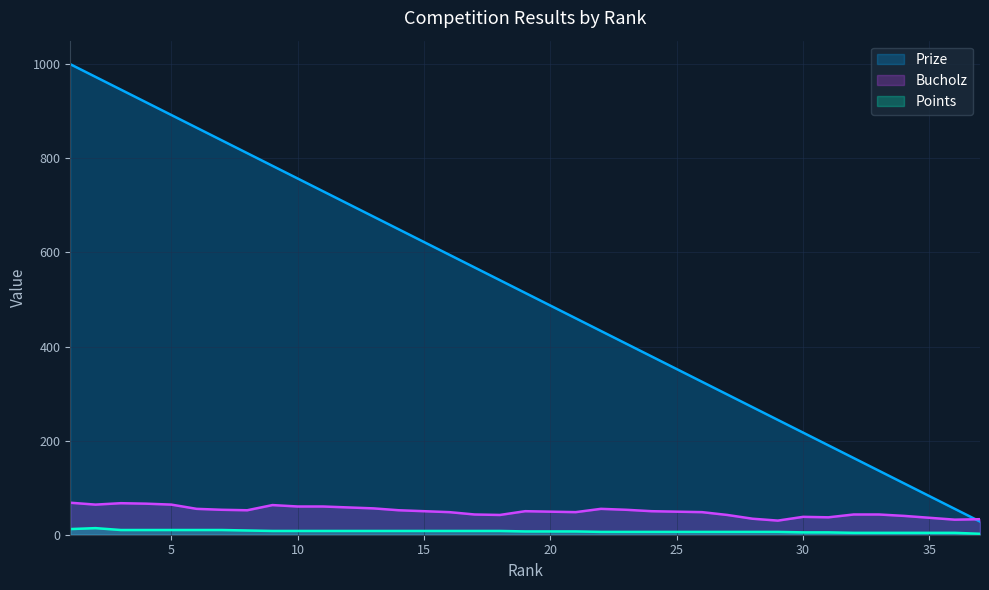

What is the greatest value displayed?

1000